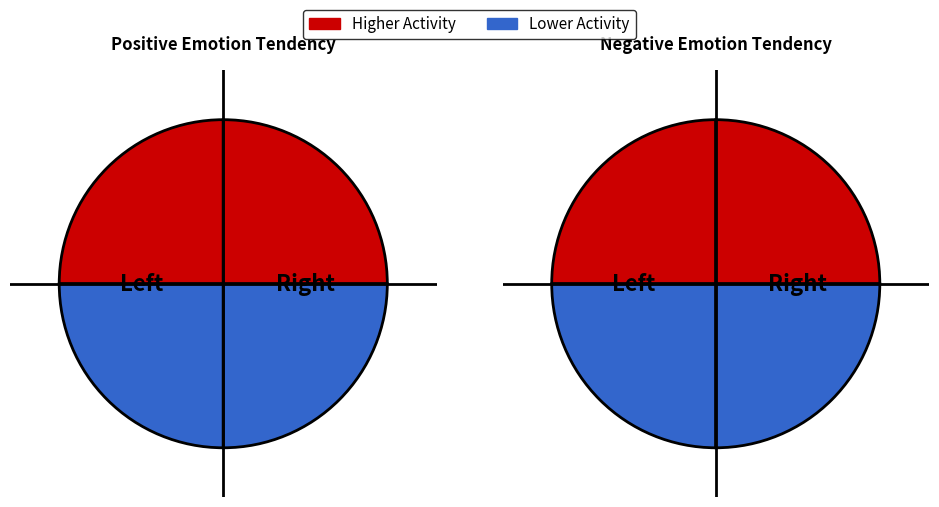

The 5-Mon-Night slice represents 1% of the pie. True or false?

False